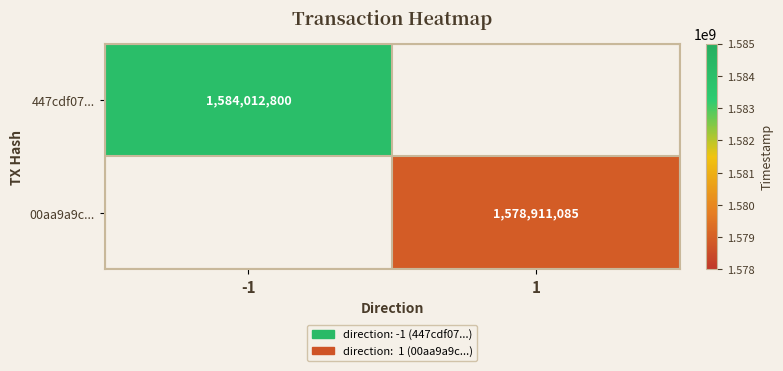

The value of 447cdf07... at -1 is 2440093419. True or false?

False